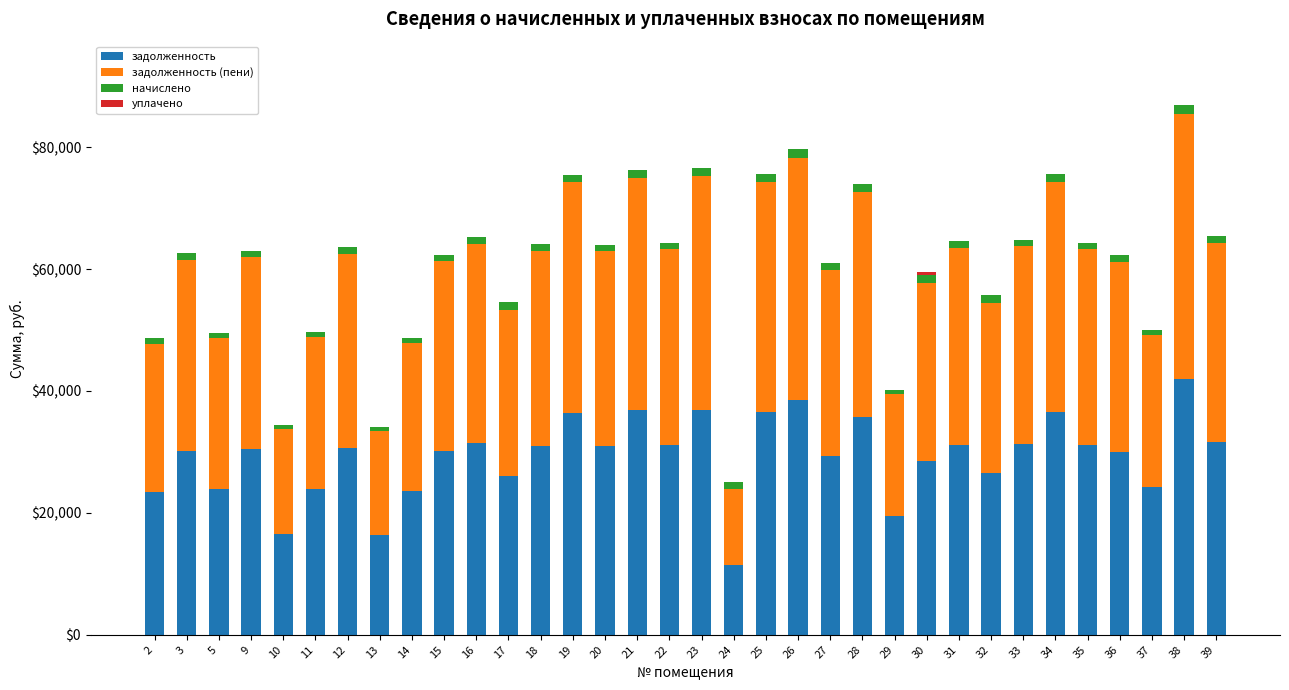

How many distinct data groups are displayed?

4